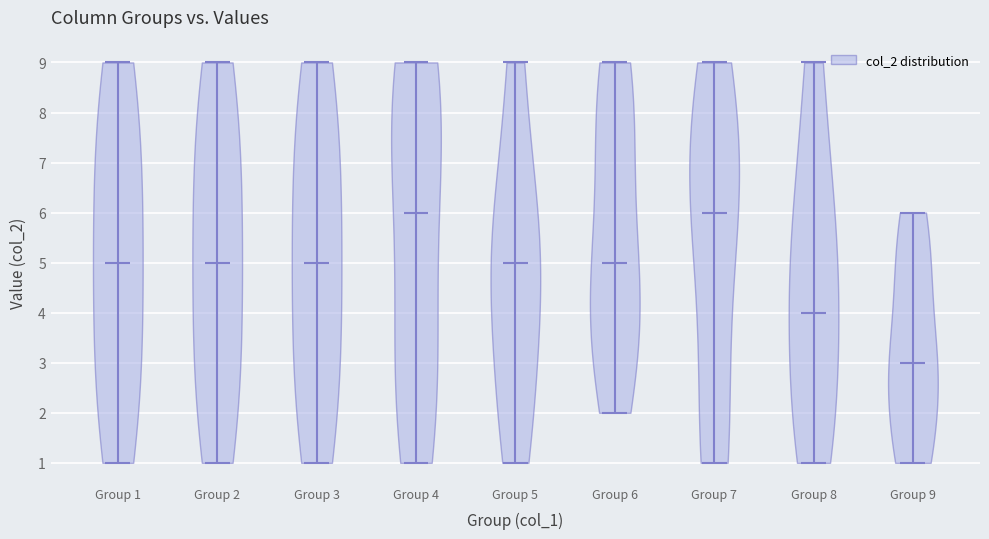

Reading left to right, read every violin against the y-axis: where its median line is, and the lowest and highest points it reaches. The values are not printed on the chart, so give them approximately, as read against the axis.

Group 1: median line 5, lowest point 1, highest point 9
Group 2: median line 5, lowest point 1, highest point 9
Group 3: median line 5, lowest point 1, highest point 9
Group 4: median line 6, lowest point 1, highest point 9
Group 5: median line 5, lowest point 1, highest point 9
Group 6: median line 5, lowest point 2, highest point 9
Group 7: median line 6, lowest point 1, highest point 9
Group 8: median line 4, lowest point 1, highest point 9
Group 9: median line 3, lowest point 1, highest point 6